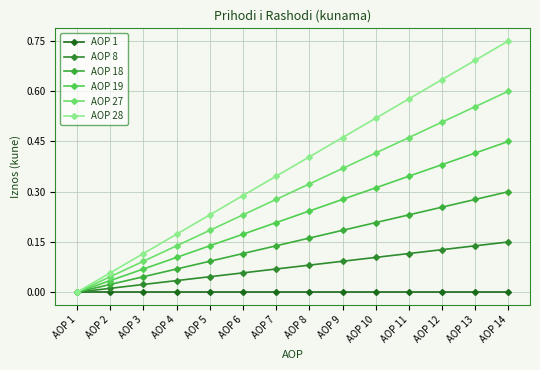

Is it true that AOP 18 equals 0.1 at AOP 8?

False